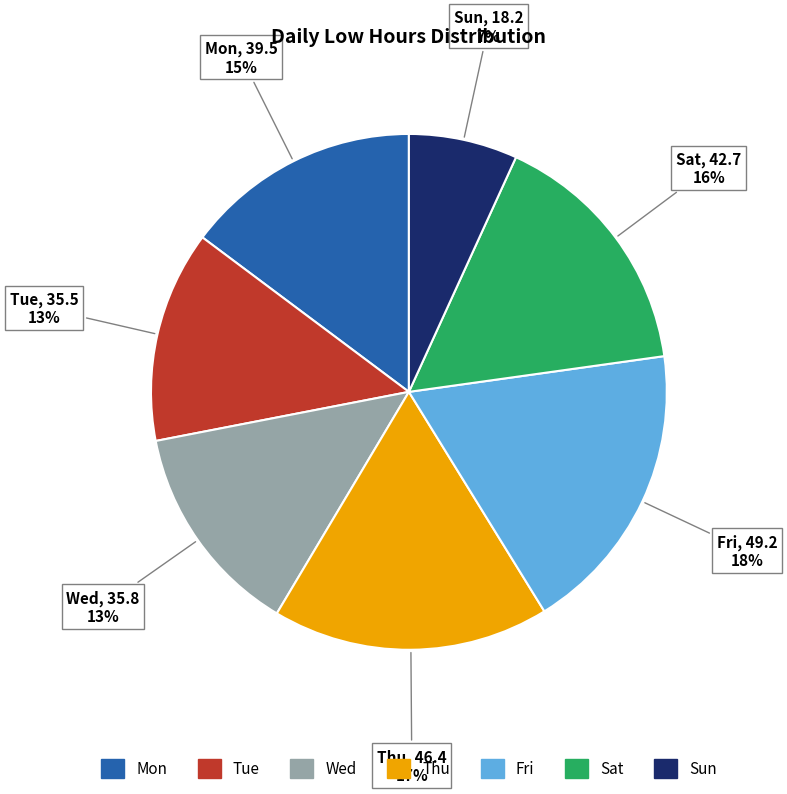

To the nearest percent, what is the combined percentage of Wed and Mon?

28%